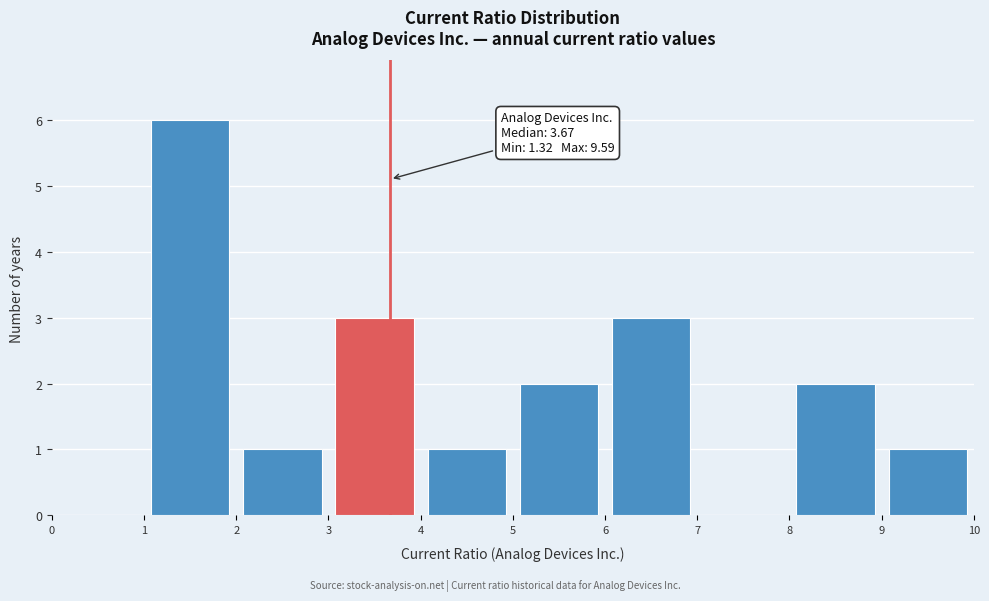

Over which range of the x-axis is the bar tallest?

1 to 2